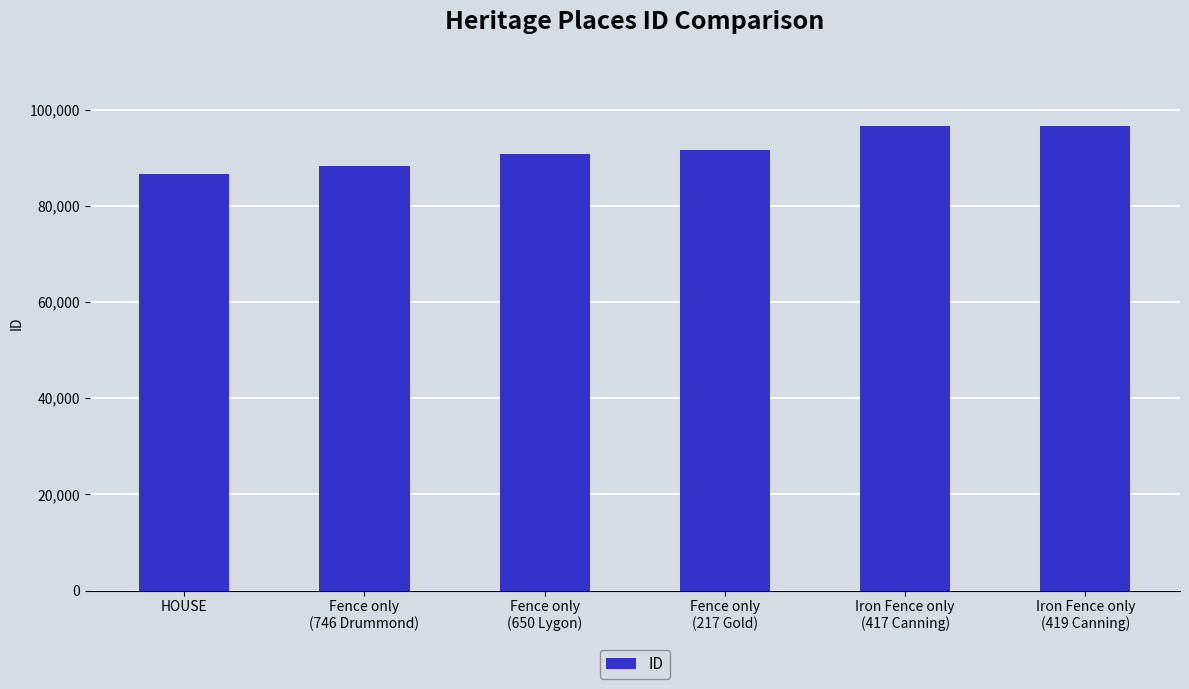

What is the minimum value shown in the chart?

86618